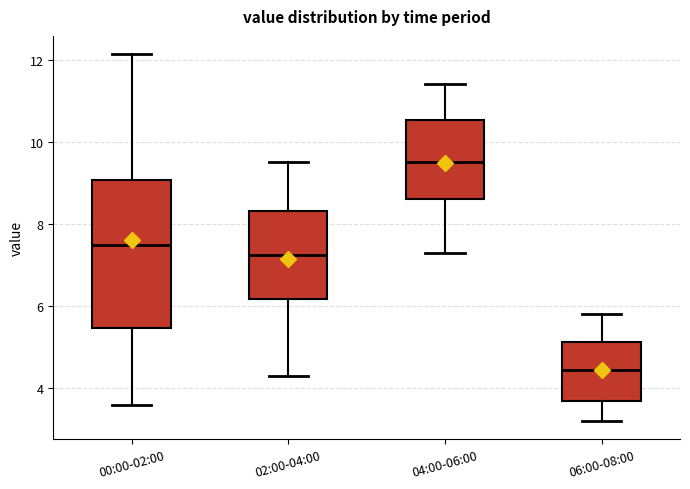

Which box's median line is the lowest?

06:00-08:00